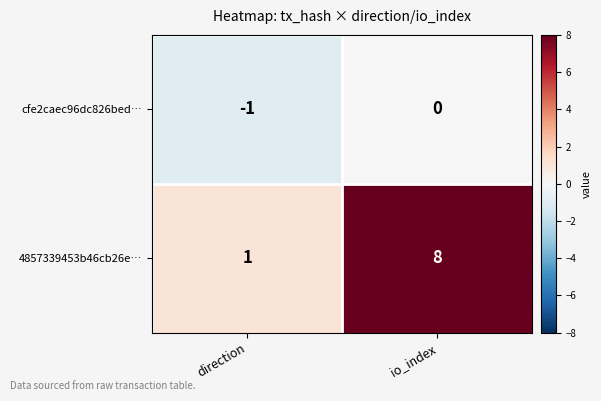

What is the total value across all series at io_index?

8